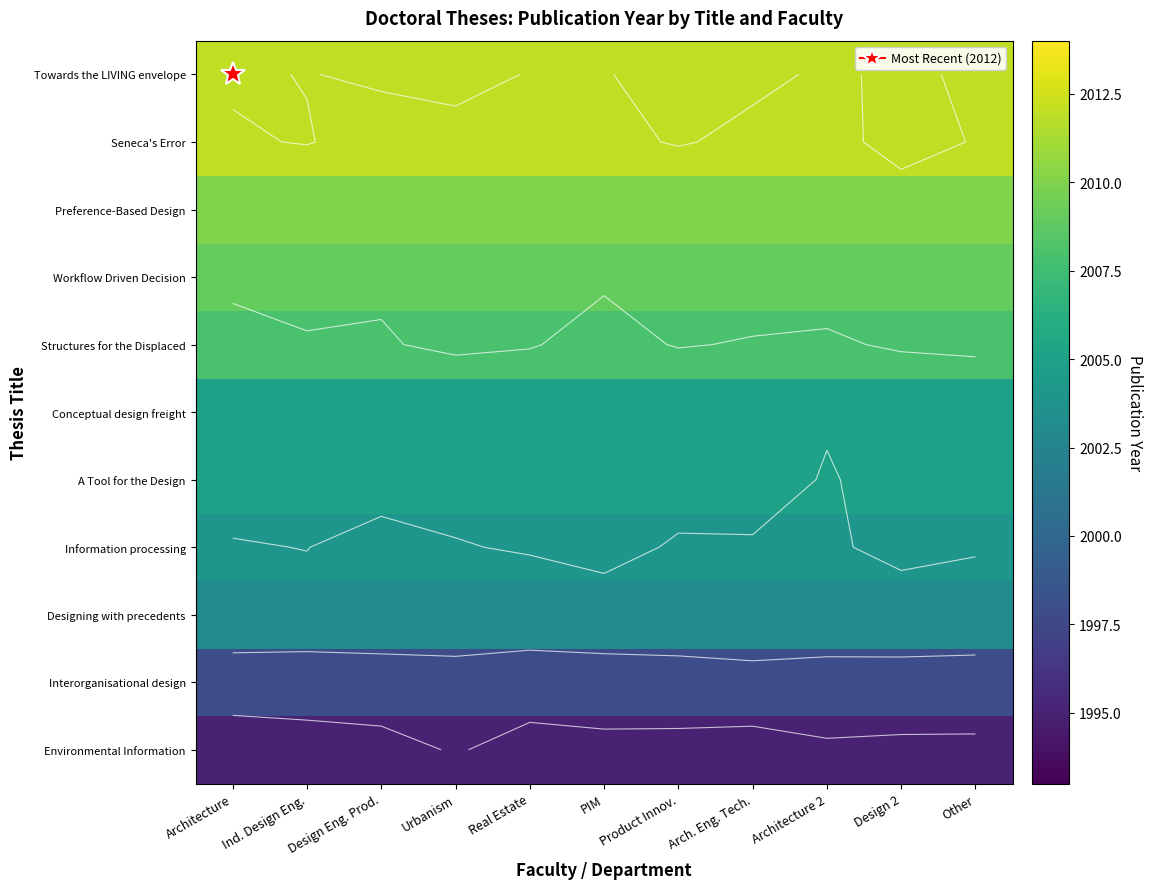

True or false: Structures for the Displaced has a value of 2008 at Design Eng. Prod..

True